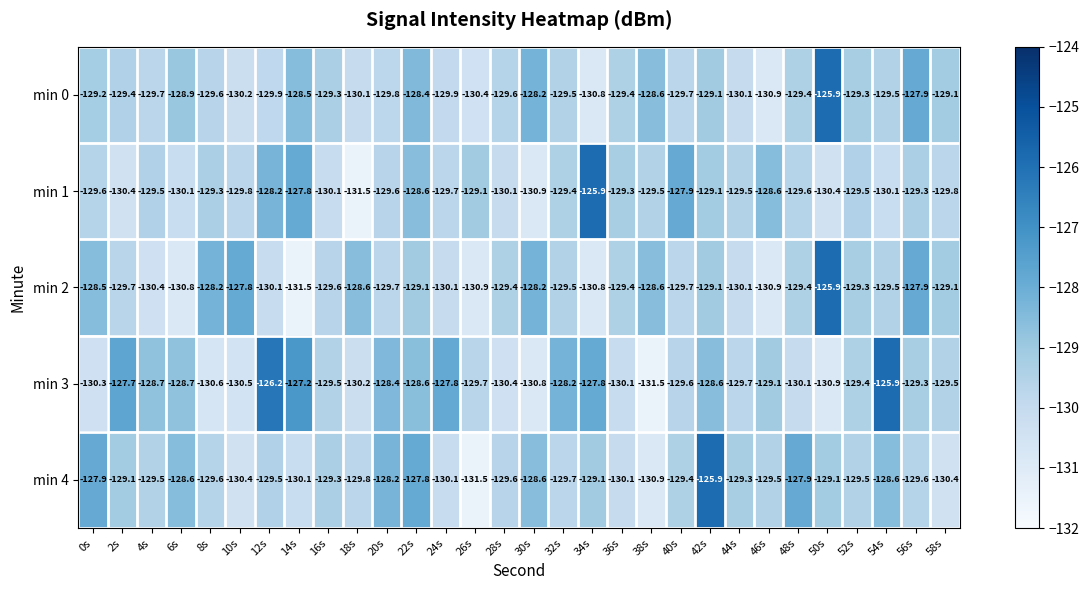

What is the average value of the min 1 series?

-129.4